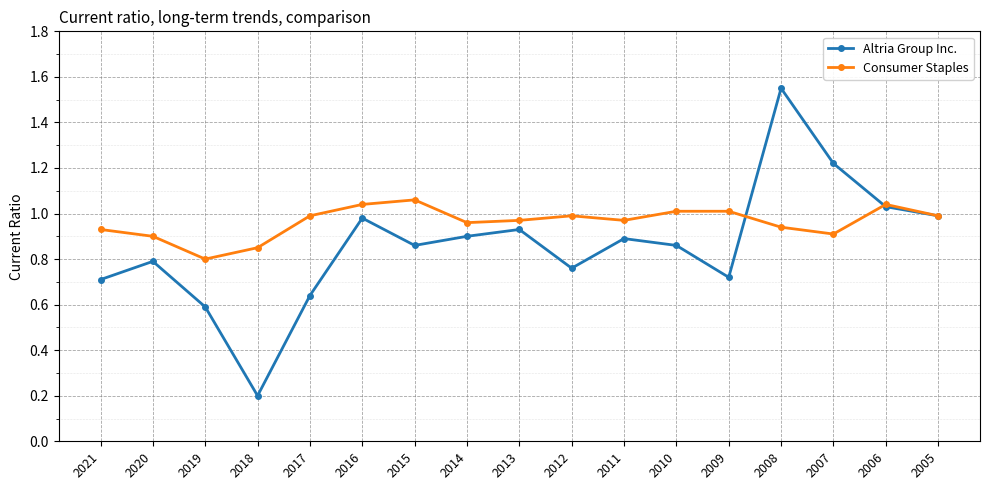

Which series has the widest spread of values?

Altria Group Inc.